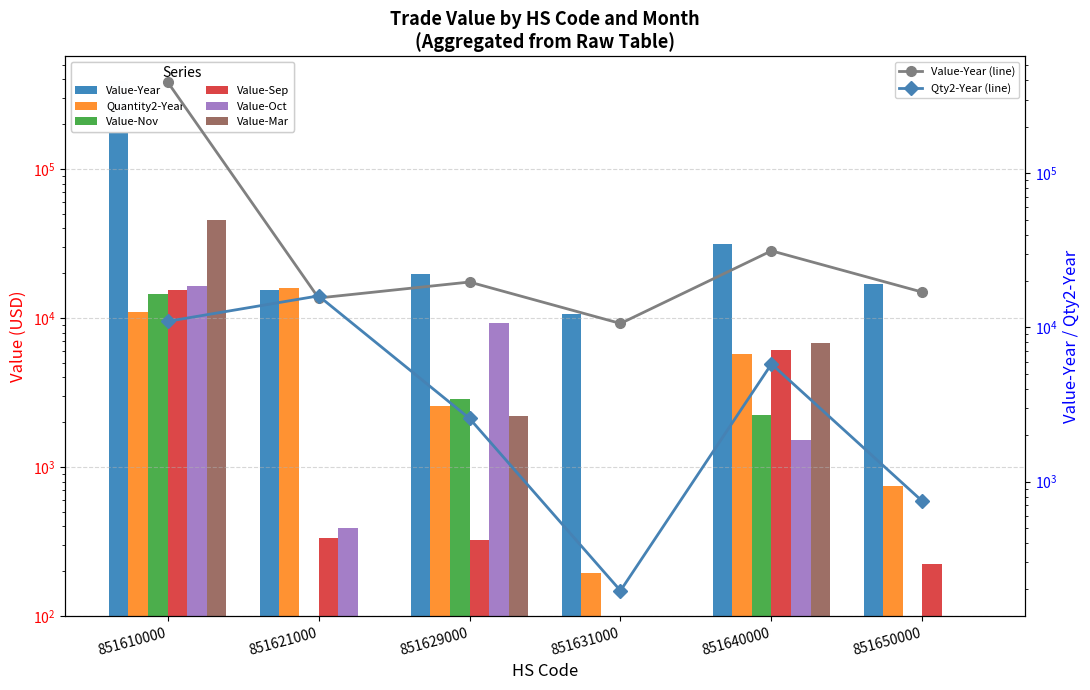

What is the approximate value of Value-Year at 851640000, to the nearest 50?

31350